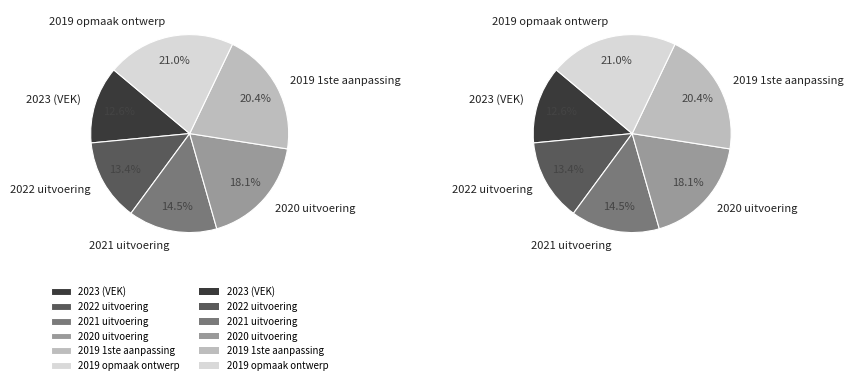

Rank the categories by value from lowest to highest.

2023 (VEK), 2022 uitvoering, 2021 uitvoering, 2020 uitvoering, 2019 1ste aanpassing, 2019 opmaak ontwerp